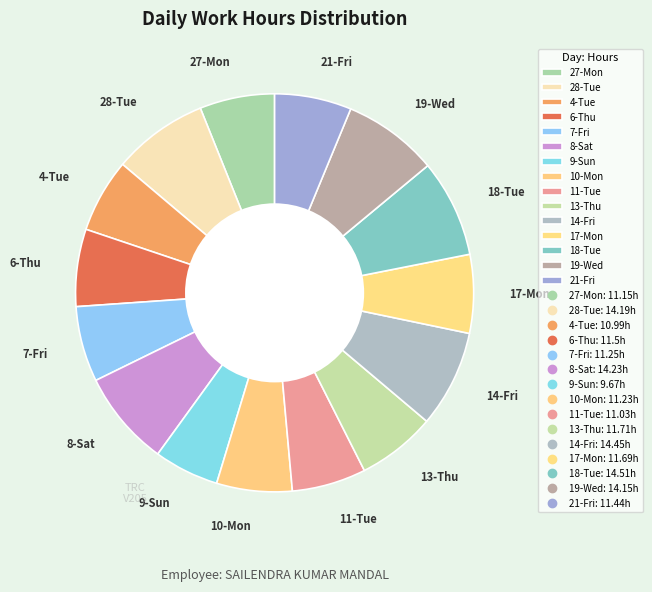

Does any single category account for the majority?

No